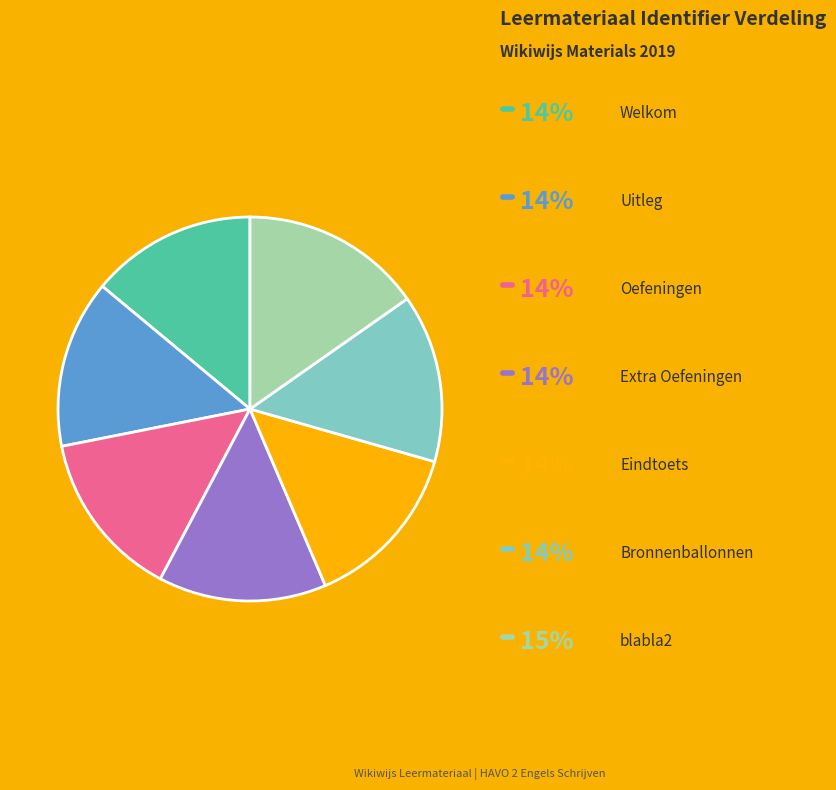

Is there any slice that represents more than half of the pie?

No